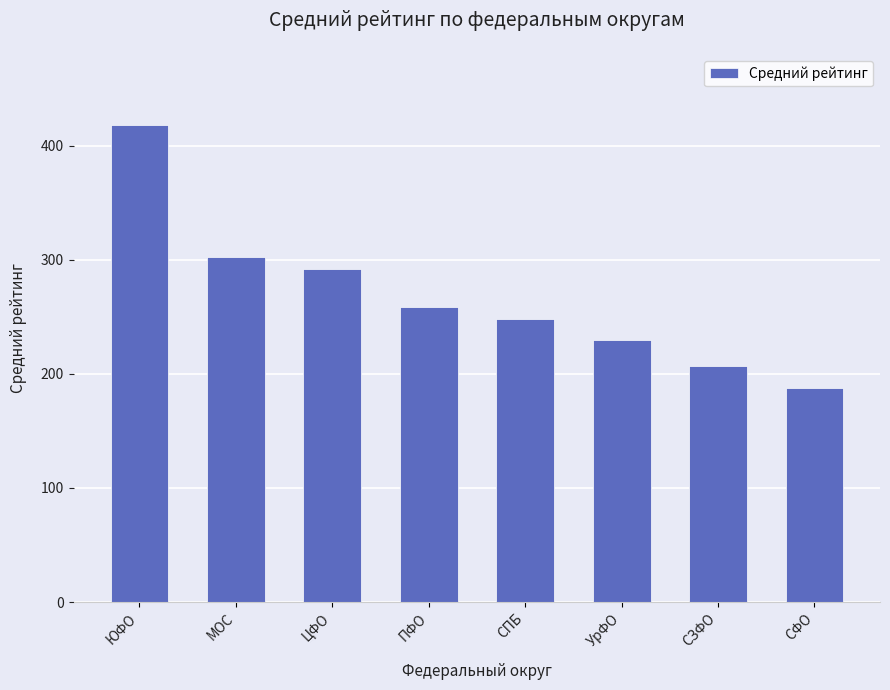

How many data points does each series have?

8